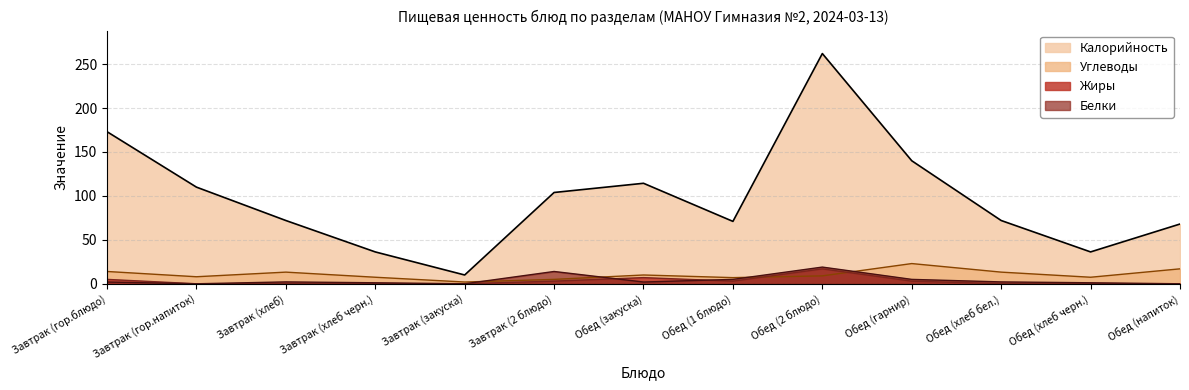

True or false: Калорийность and Жиры intersect in this chart.

False